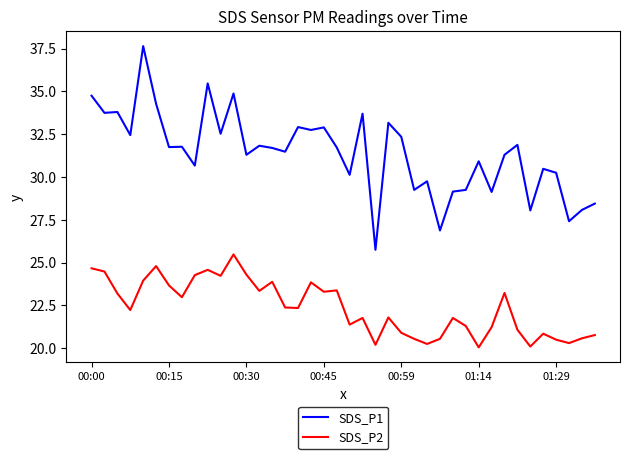

Which series has the largest total across all categories?

SDS_P1